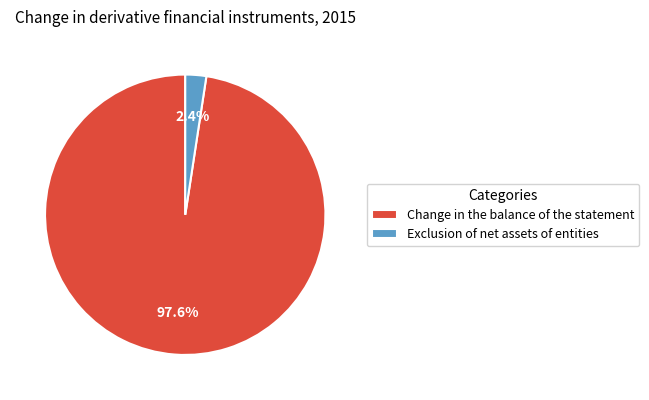

How much of the chart is everything except Change in the balance of the statement?

2.4%